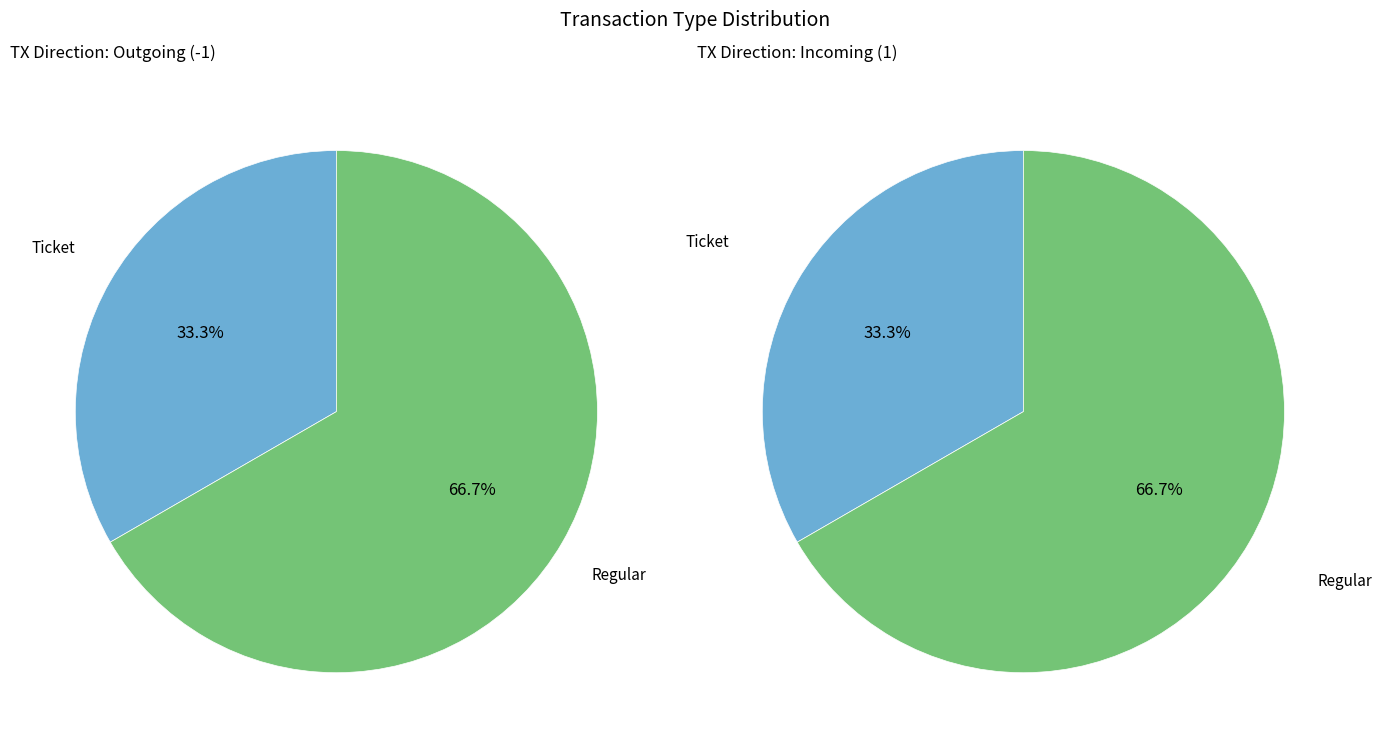

How many segments does this pie chart have?

2